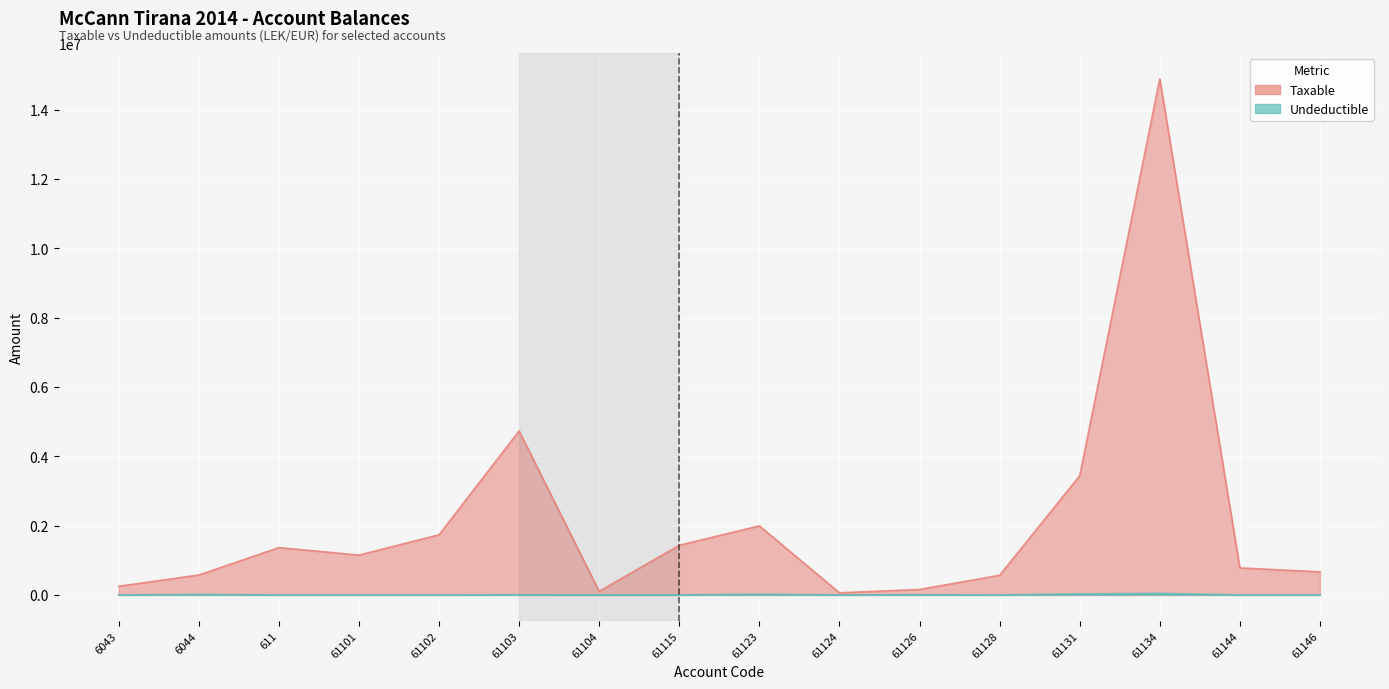

True or false: Undeductible and Taxable intersect in this chart.

False